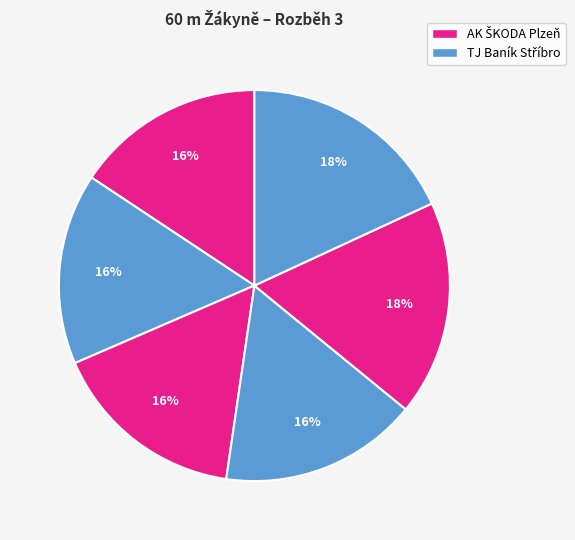

Count the number of slices in the pie.

6